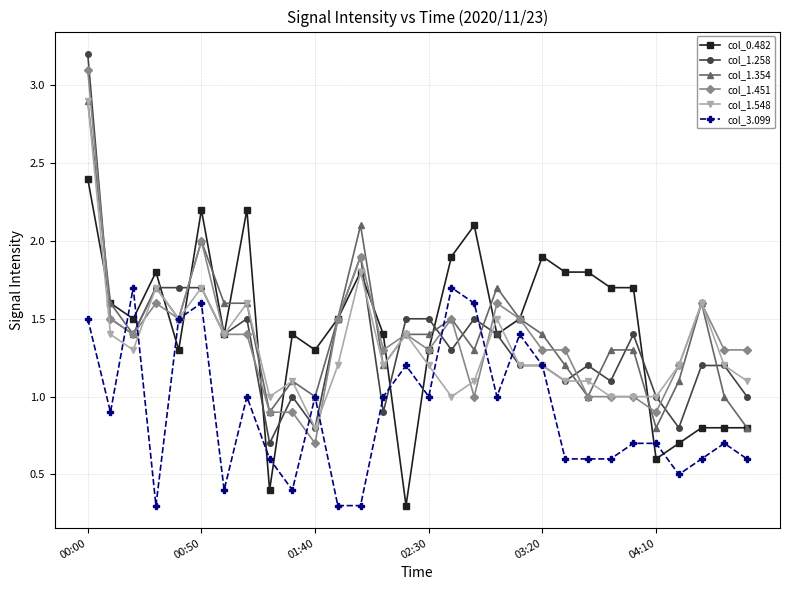

What is the smallest value displayed?

0.3